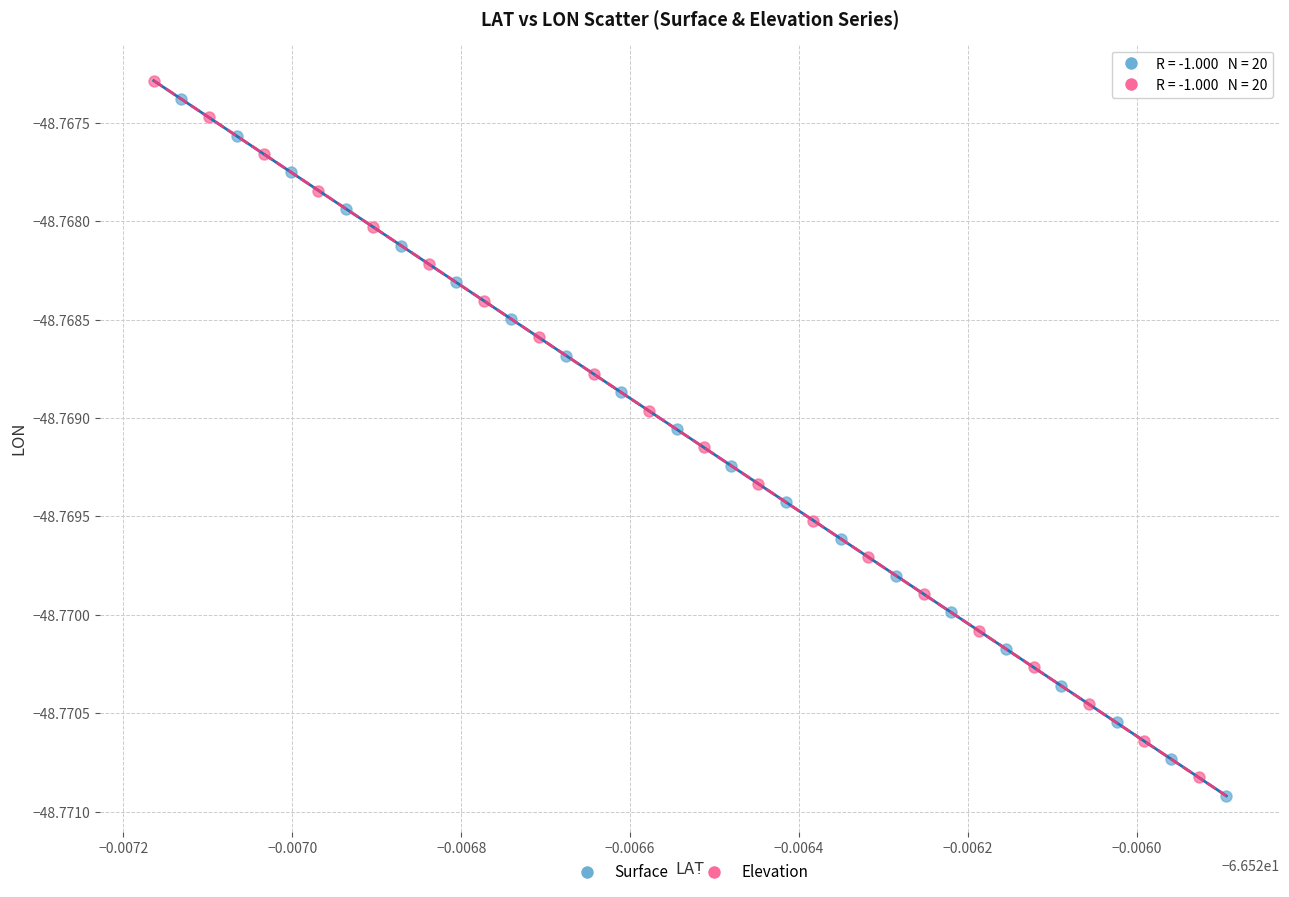

Which series has the widest spread of Y values?

Elevation